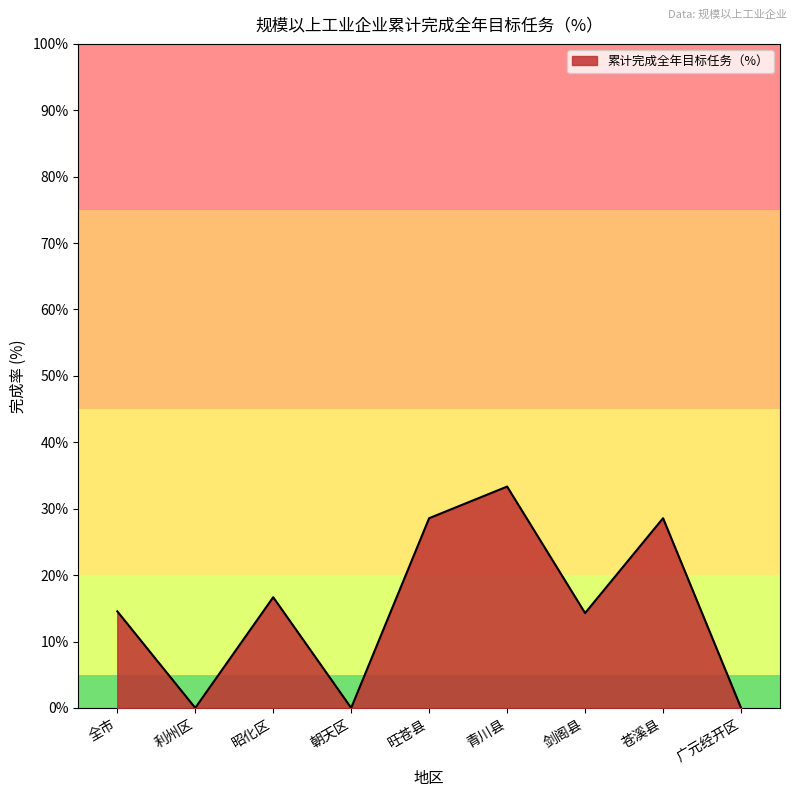

How many categories are shown in the chart?

9